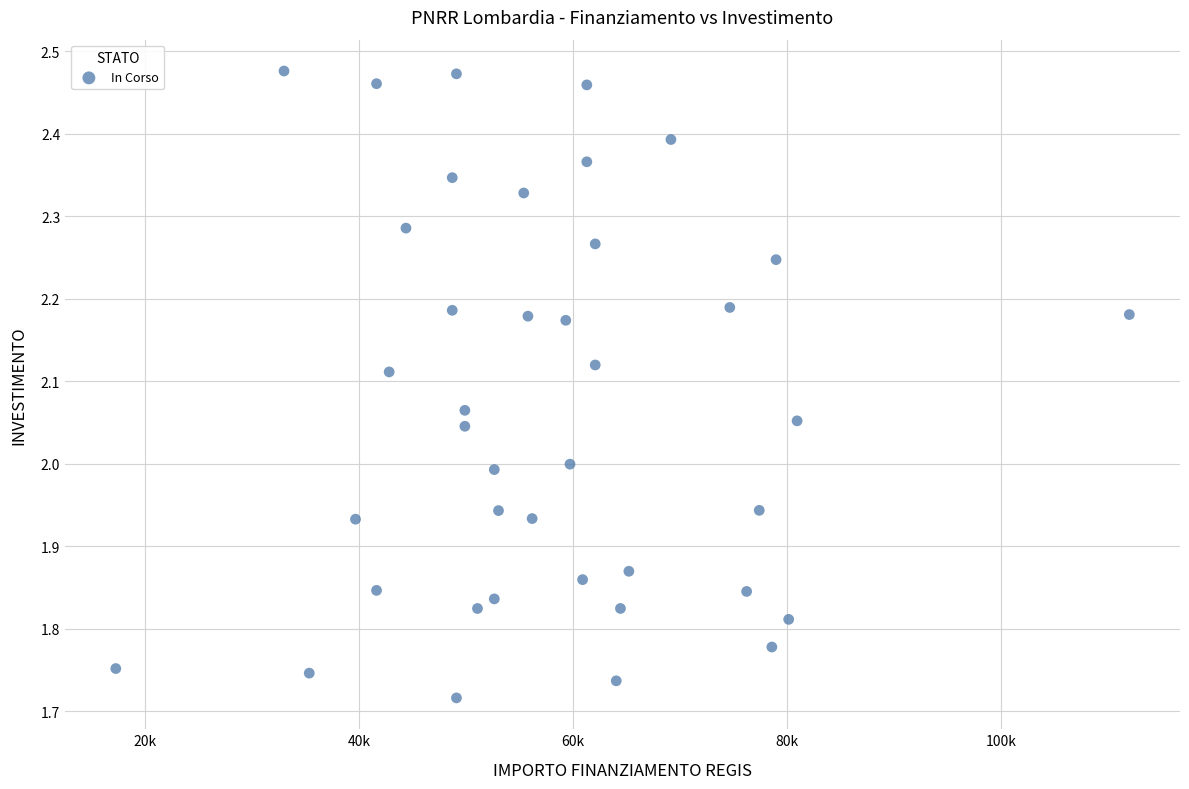

What is the range of Y values (max minus min)?

0.8